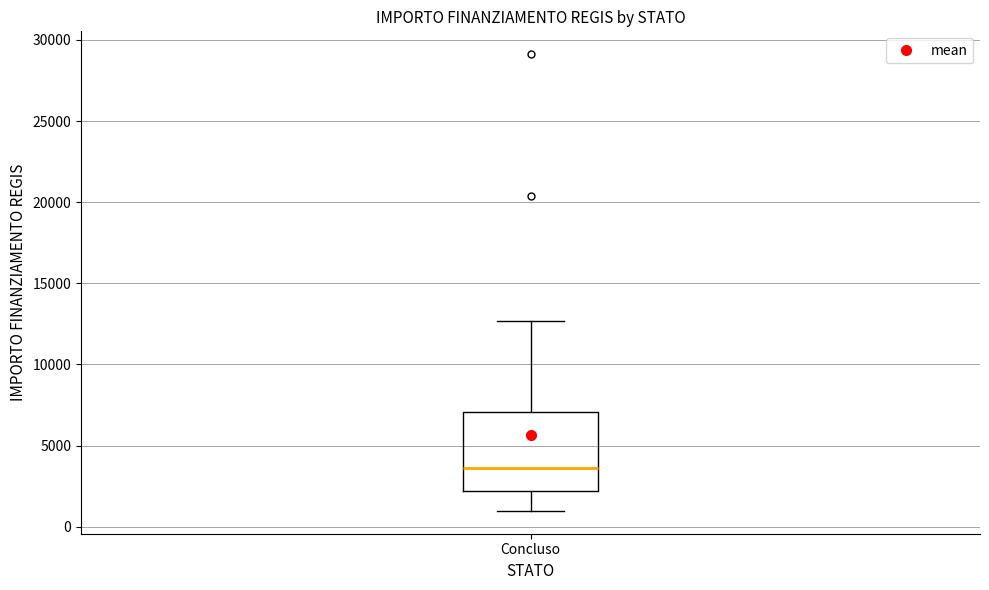

Read this box plot against the y-axis: the position of the median line, the range covered by the box, and the ends of both whiskers. The values are not printed on the chart, so give them approximately, as read against the axis.

median 3500, box 2000 to 7000, whiskers 1000 to 12500